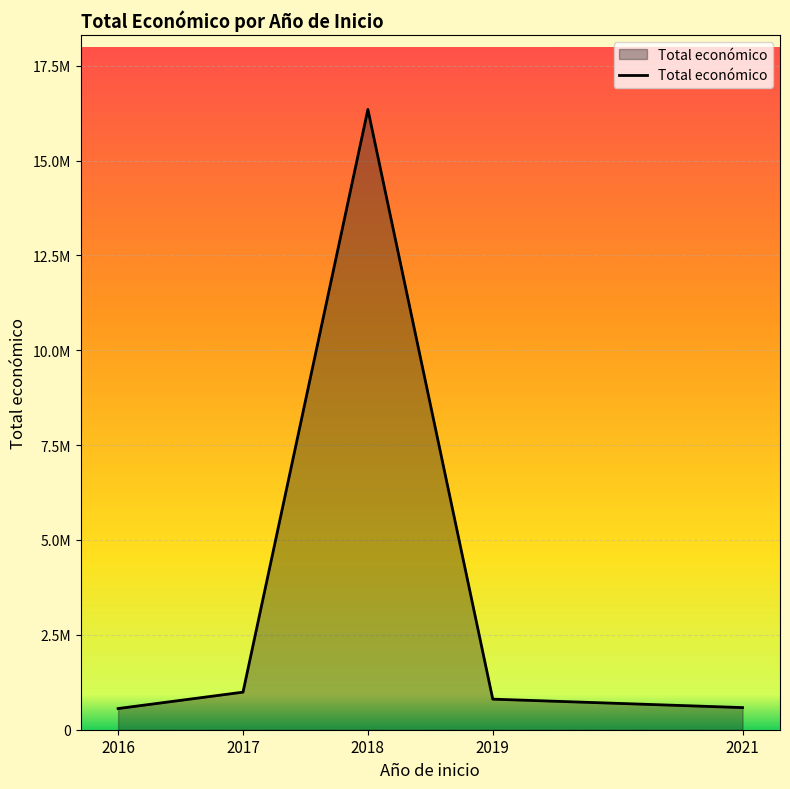

What is the value of the 1st point from the left?

557823